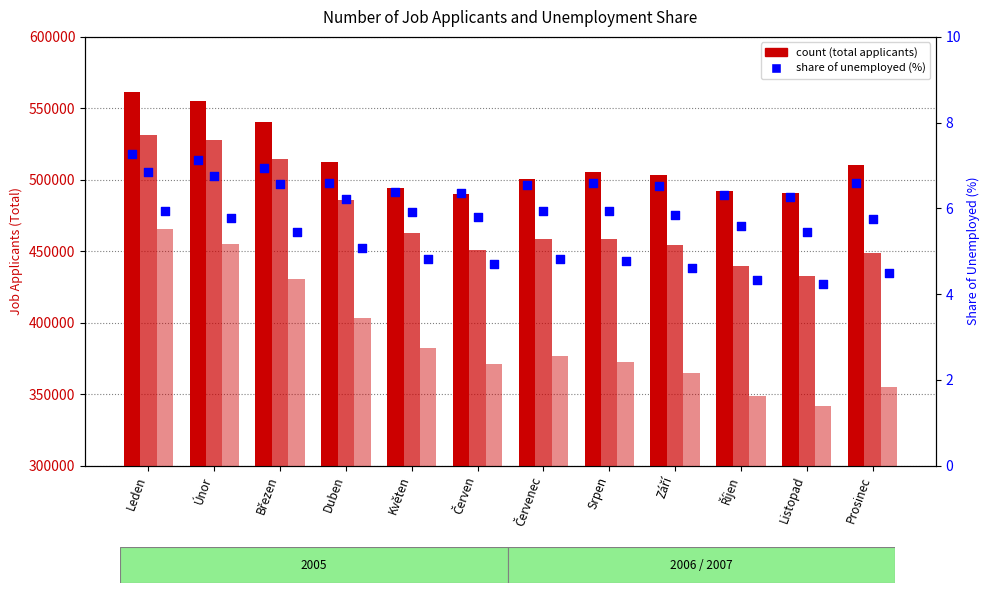

What is the total value across all series at Červen?

1311657.9